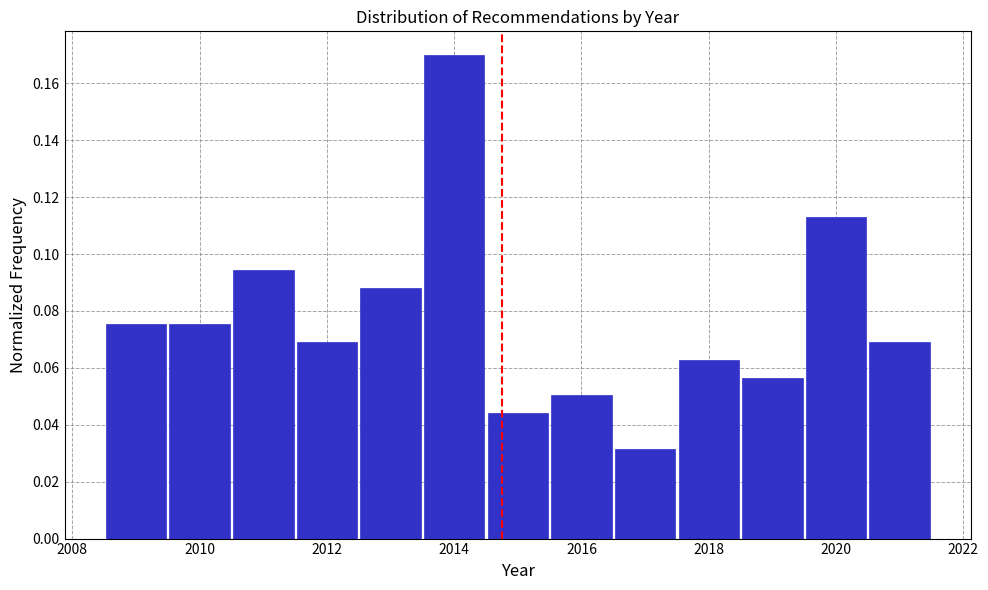

What is the height of the bar covering 2019.5 to 2020.5 on the x-axis? Neither the bar edges nor the heights are printed on the chart, so give them approximately, as read against the axes.

0.114